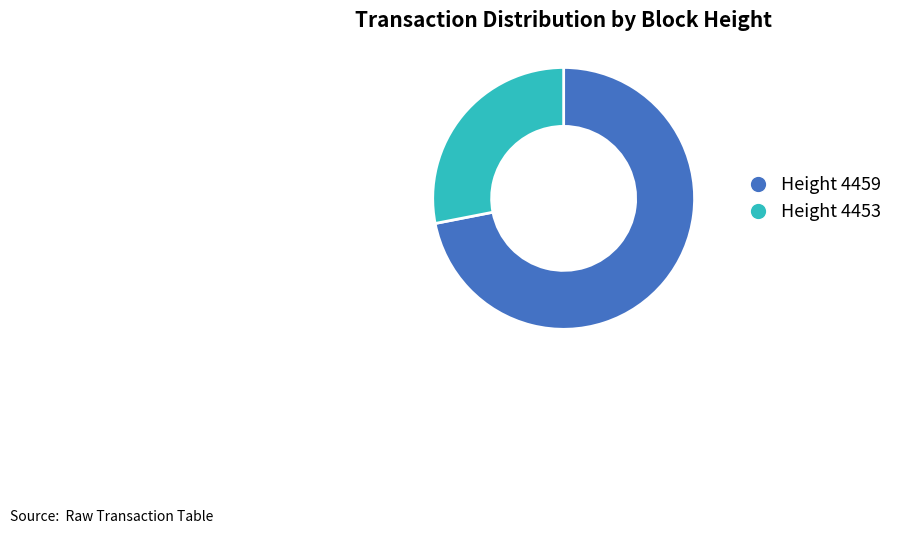

Is there any slice that represents more than half of the pie?

Yes